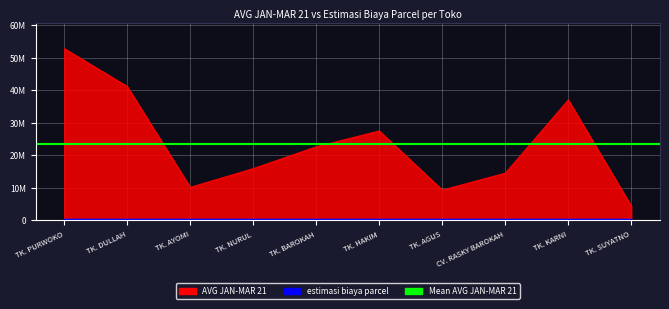

Reading left to right, transcribe all the data shown in this chart.

52780146.7	41129273.7	10129000.0	15884500.0	22607591.7	27463000.0	9296833.3	14482158.3	36993500.0	4339000.0